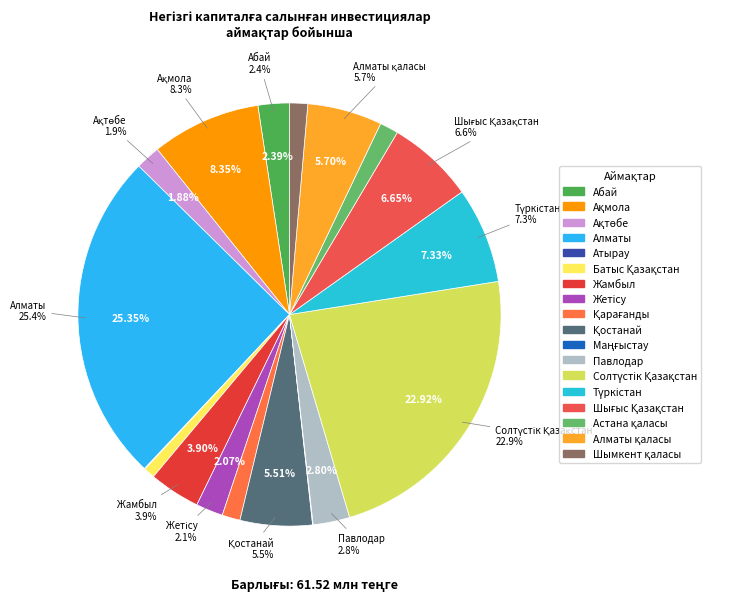

Is there any slice that represents more than half of the pie?

No